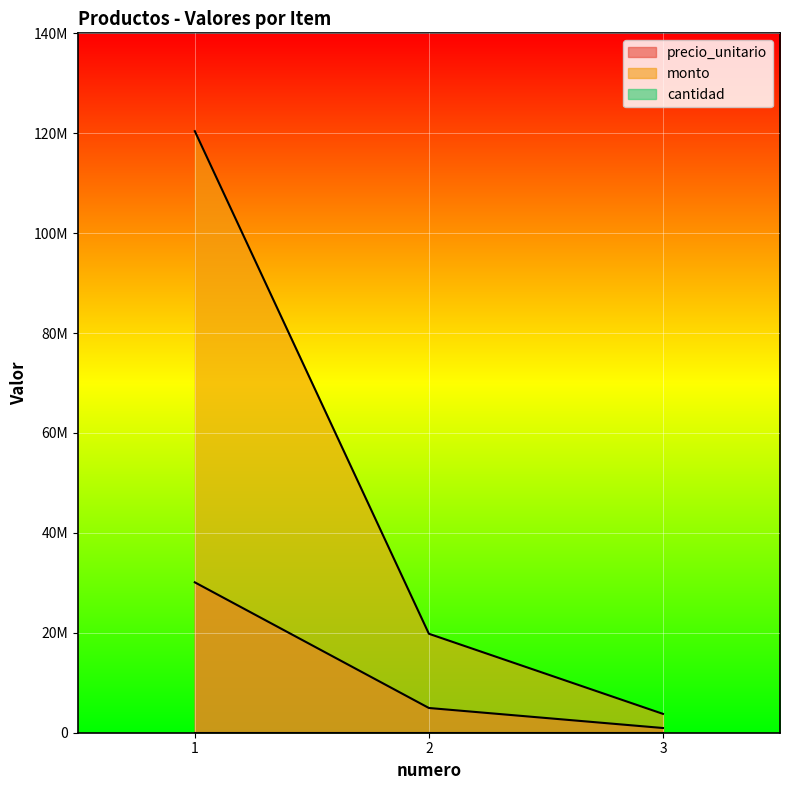

At which label does monto reach its minimum?

3